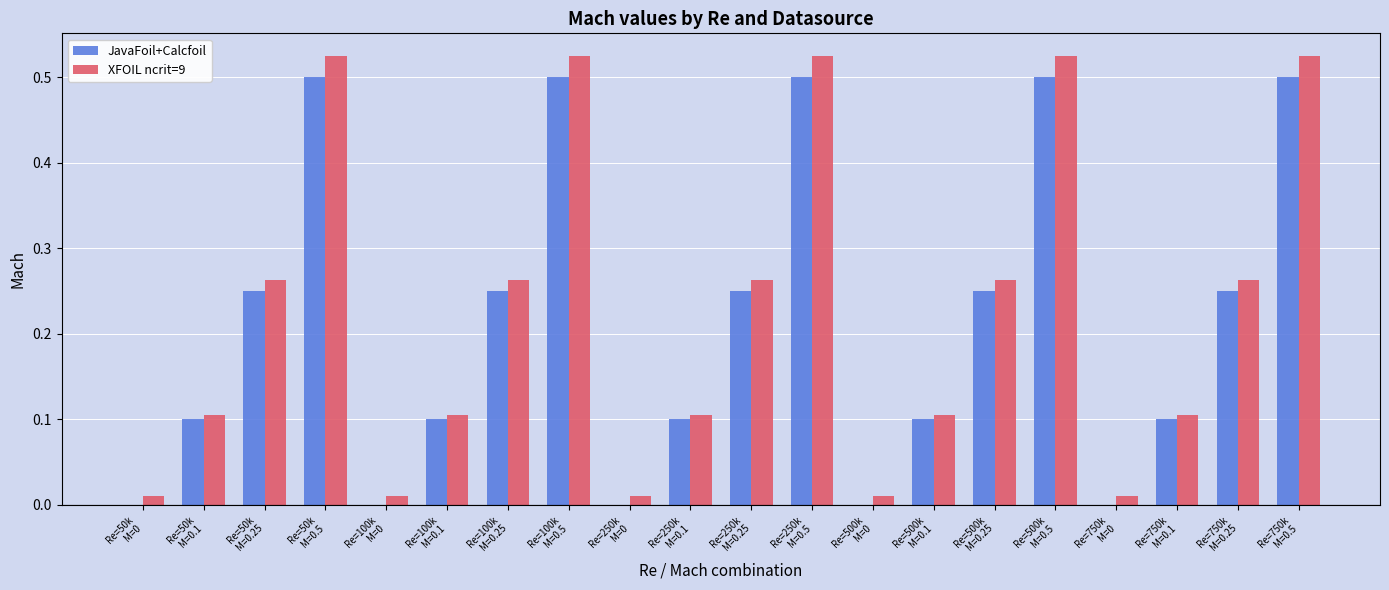

Count the JavaFoil+Calcfoil values in the range 0 to 1.

20